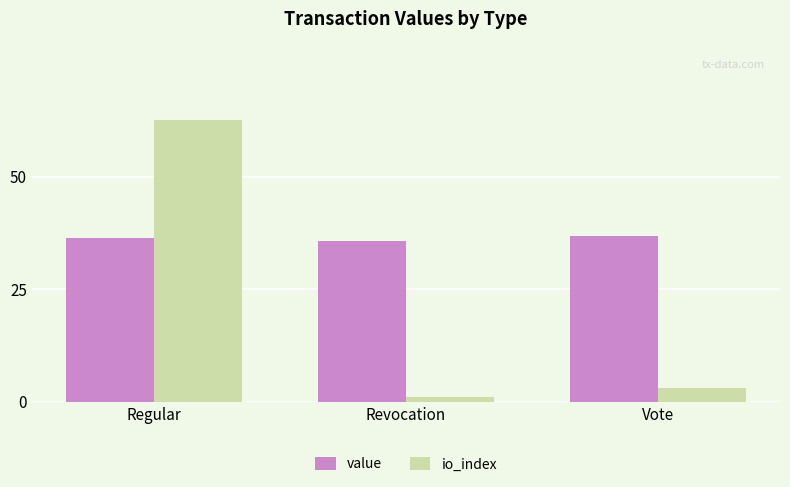

What is the total value across all series at Revocation?

36.7